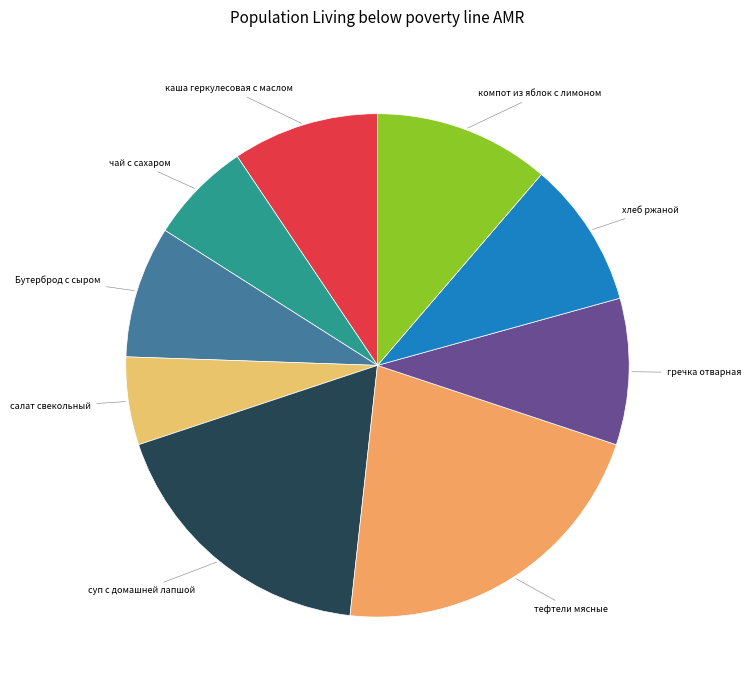

How many slices are in this pie chart?

9